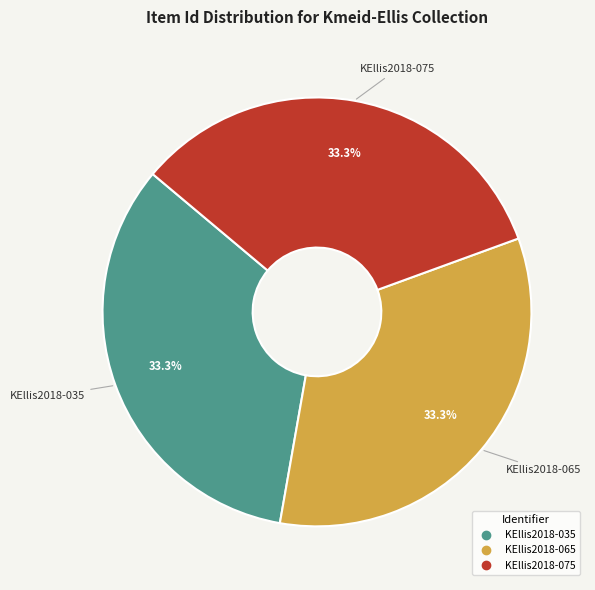

What percentage is the KEllis2018-065 slice, to the nearest percent?

33%